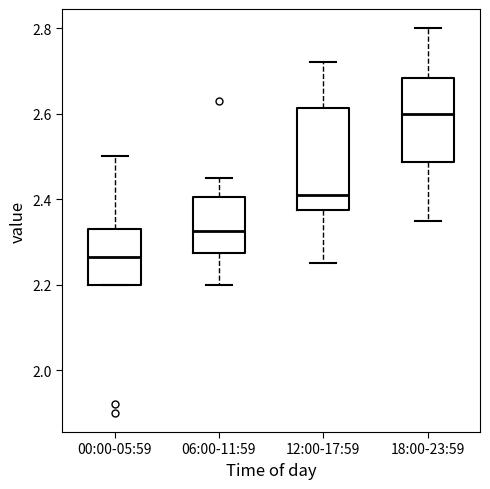

Which box's median line is the lowest?

00:00-05:59